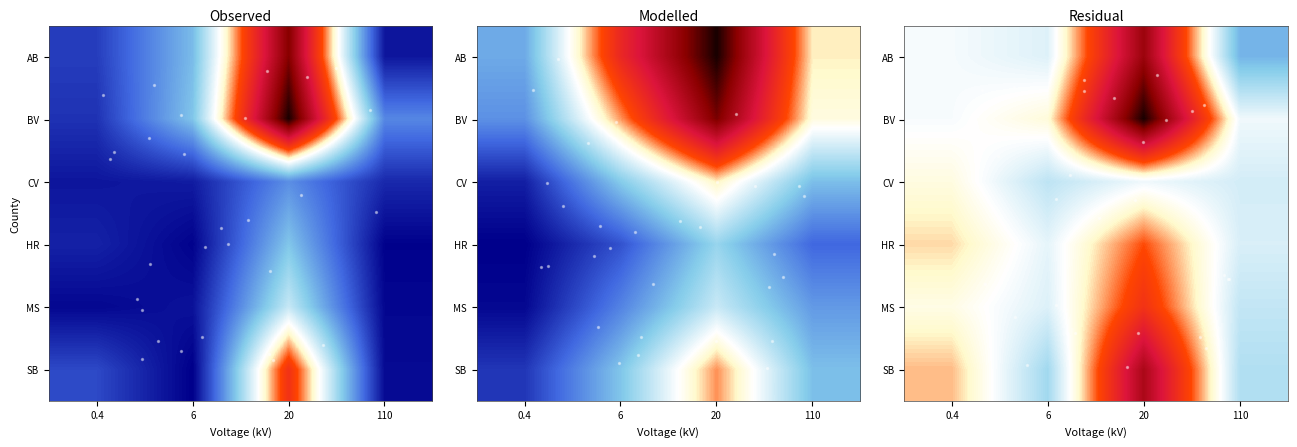

What is the minimum value shown in the chart?

-1.0